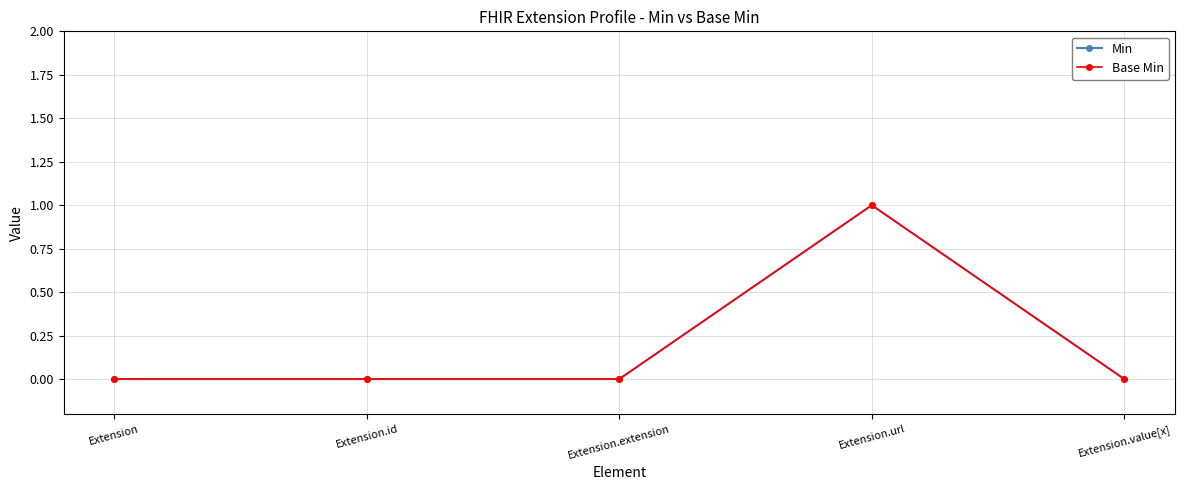

Is this an area chart (filled region under the line)?

No